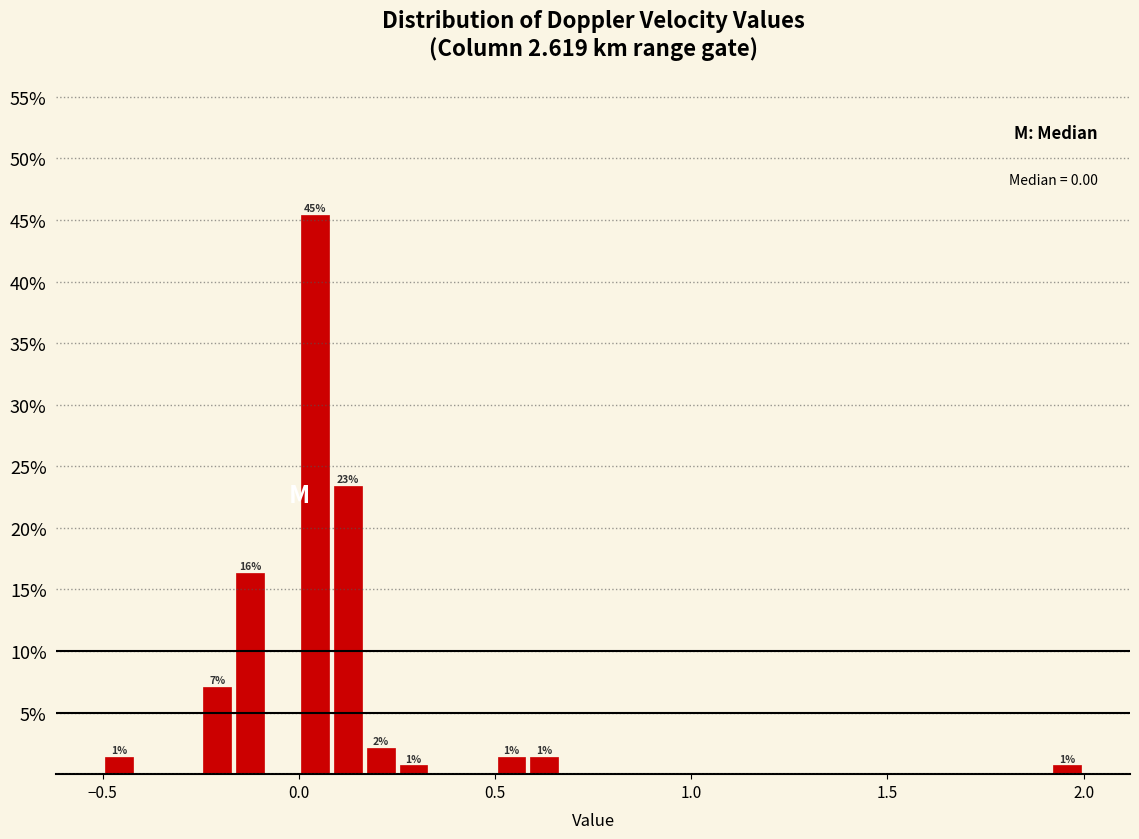

Around what value on the x-axis is the tallest bar? Give the approximate position of its centre, as read against the axis.

0.05